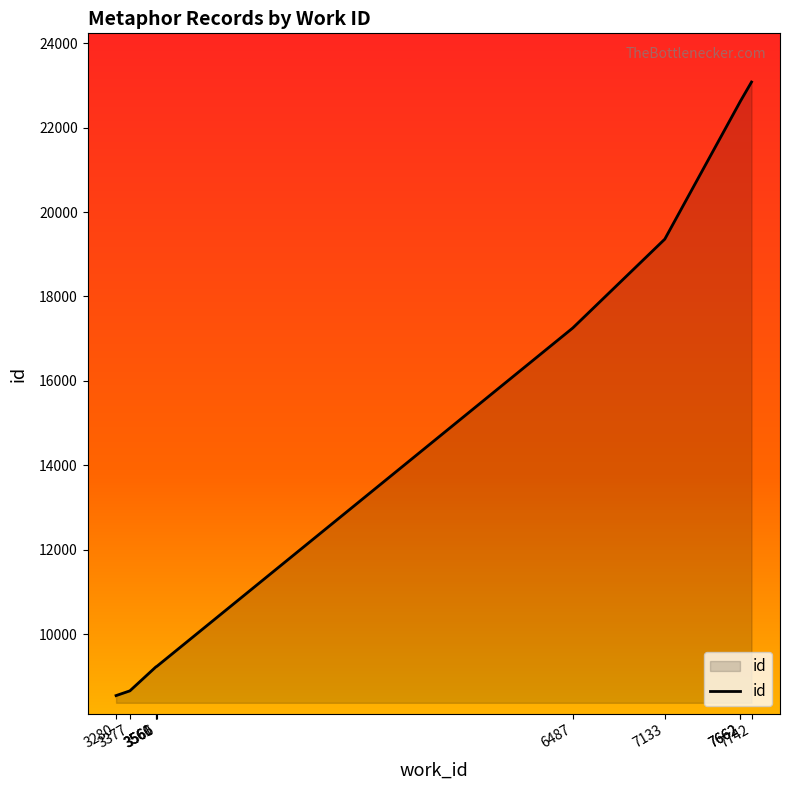

Reading right to left, list all the values displayed in this chart.

7742=23082	7662=22617	7662=22616	7133=19359	6487=17254	3566=9234	3561=9225	3560=9223	3377=8654	3280=8542